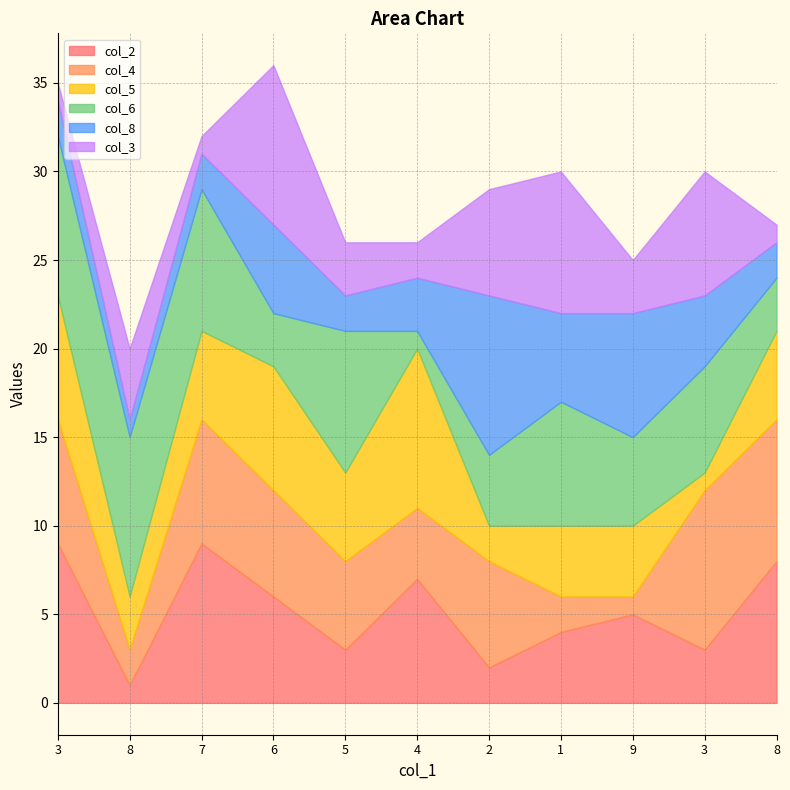

How many lines are shown in the chart?

6